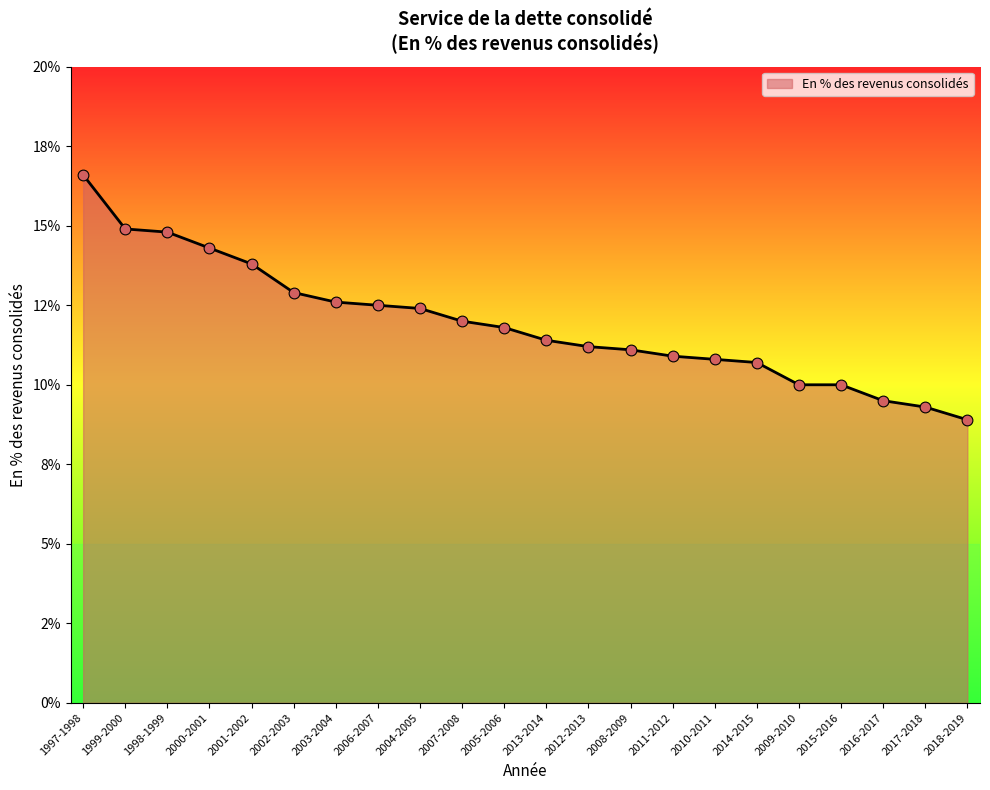

What is the ratio of the value at 2016-2017 to the value at 2012-2013?

0.8